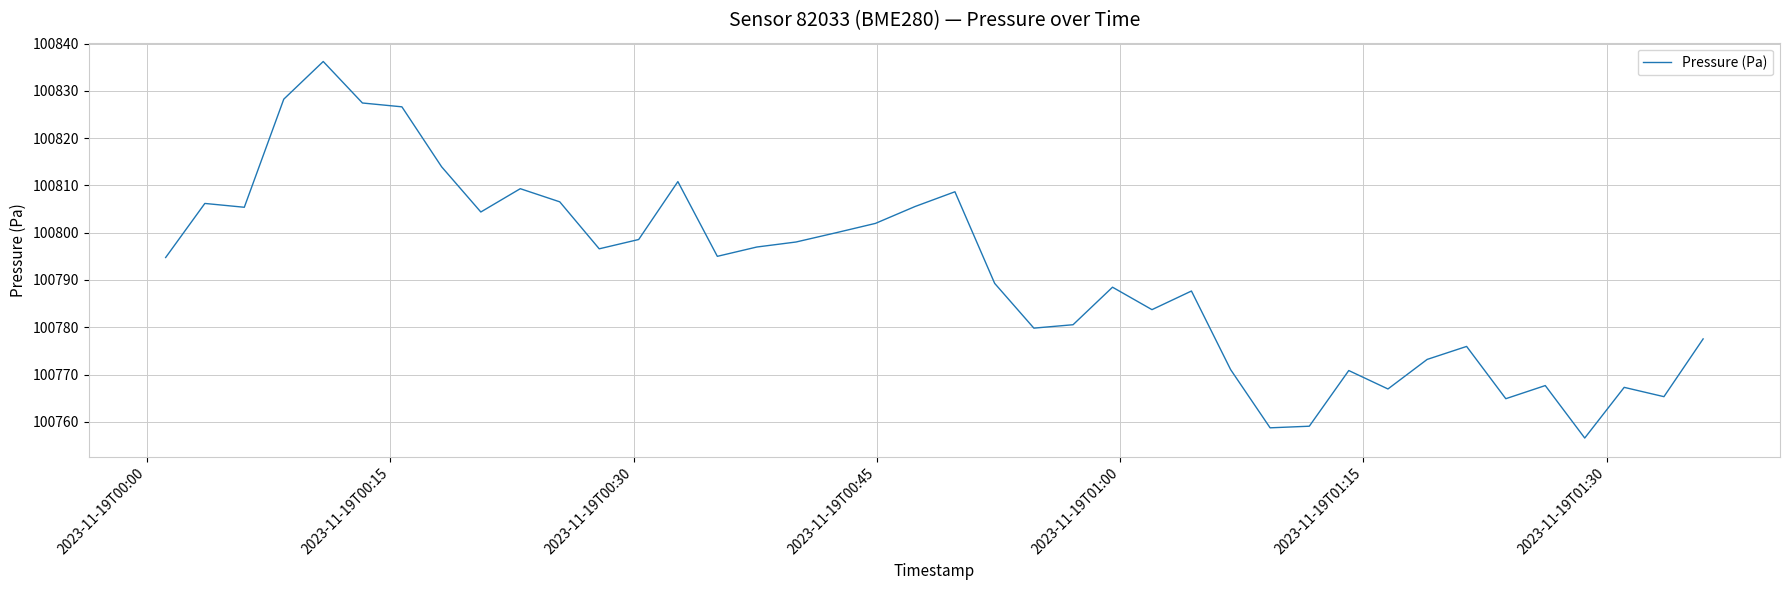

What is the maximum value shown in the chart?

100836.2